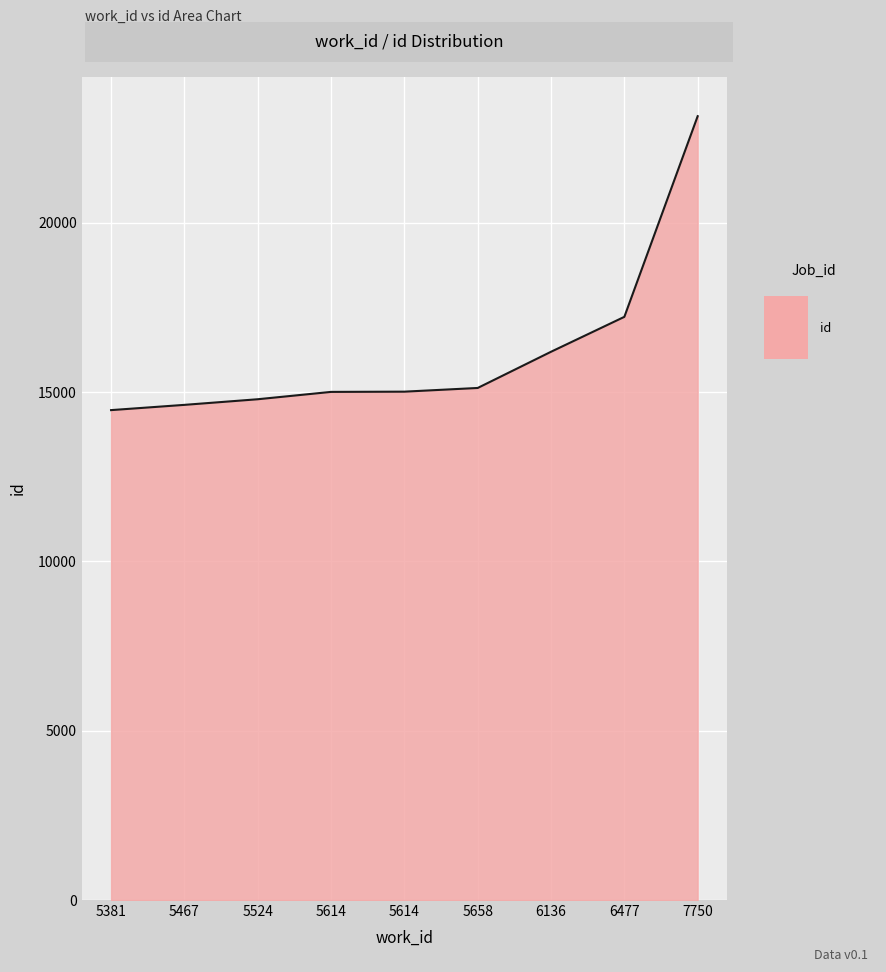

At which category does the chart reach its peak across all series?

7750